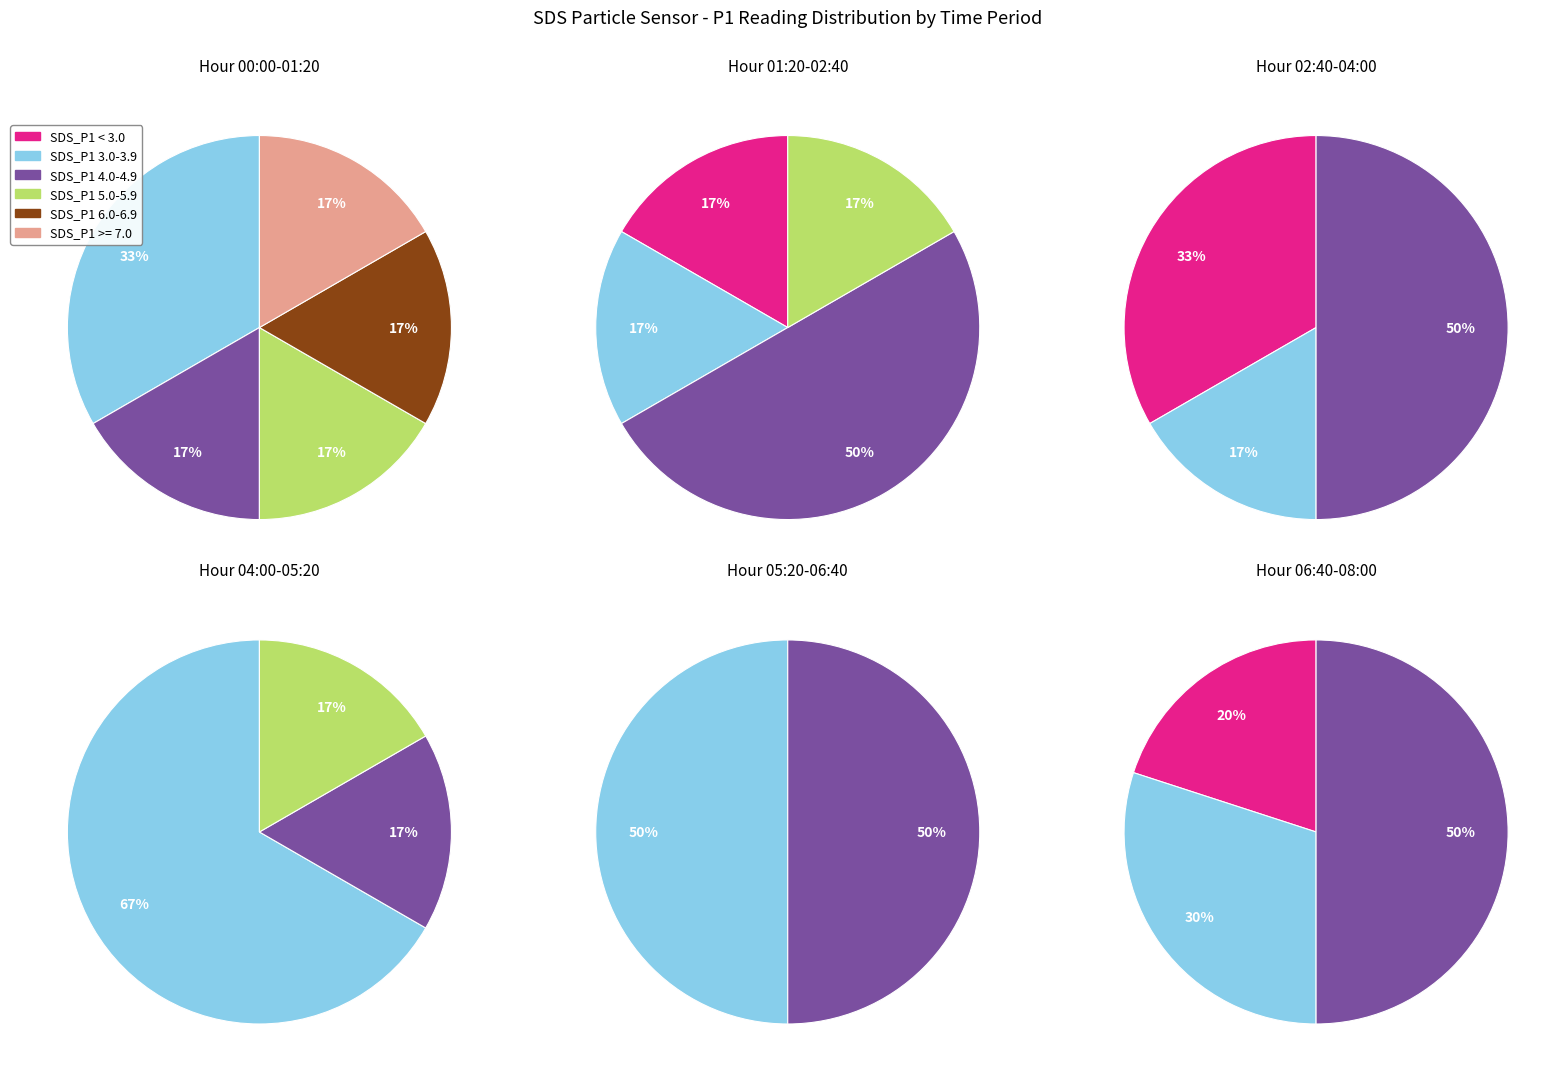

Is 1 the majority of the pie?

No